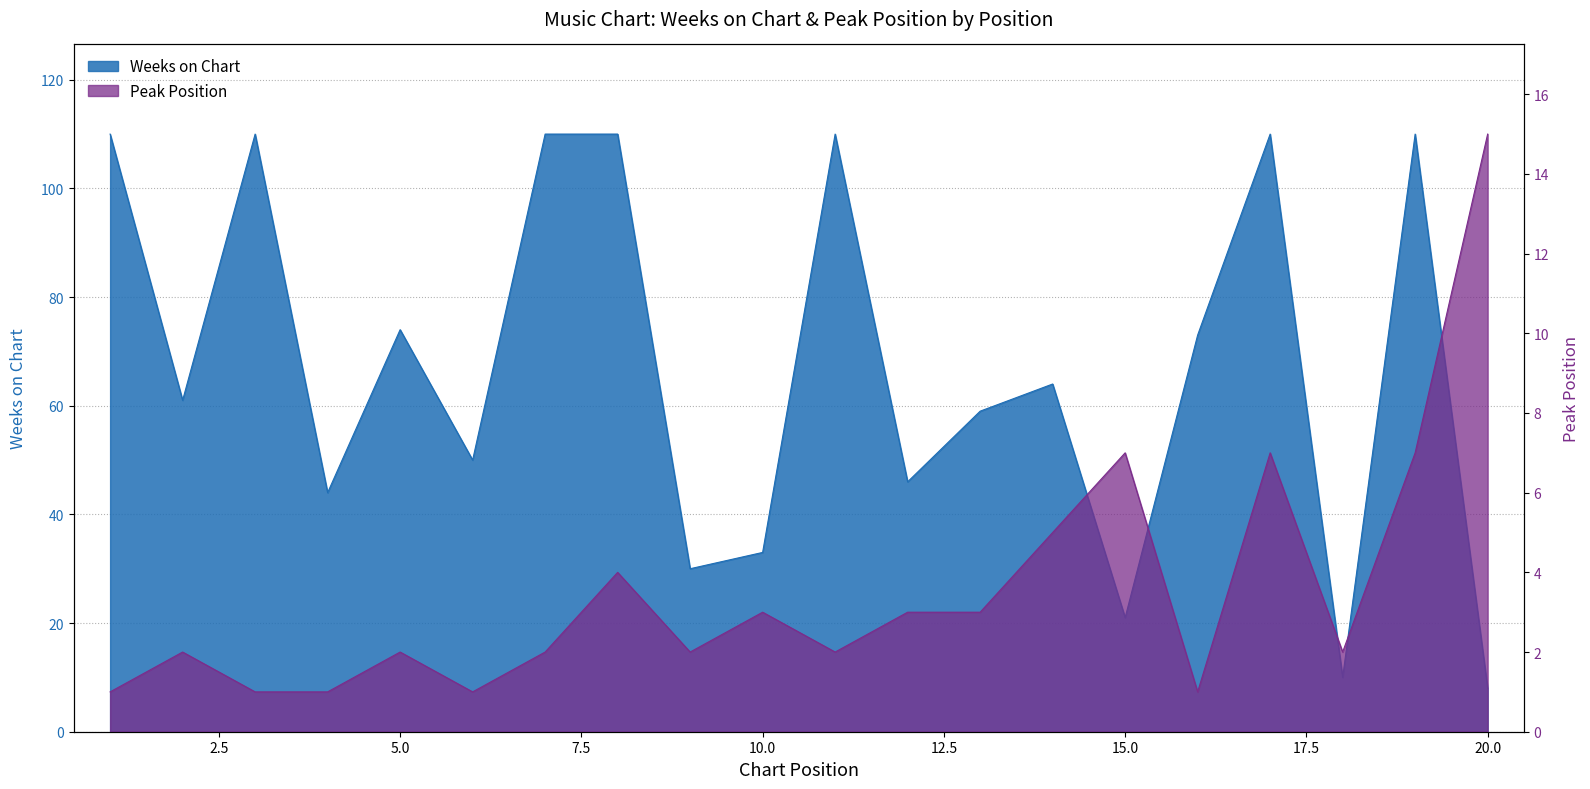

What is the spread (max minus min) of values at 13?

56